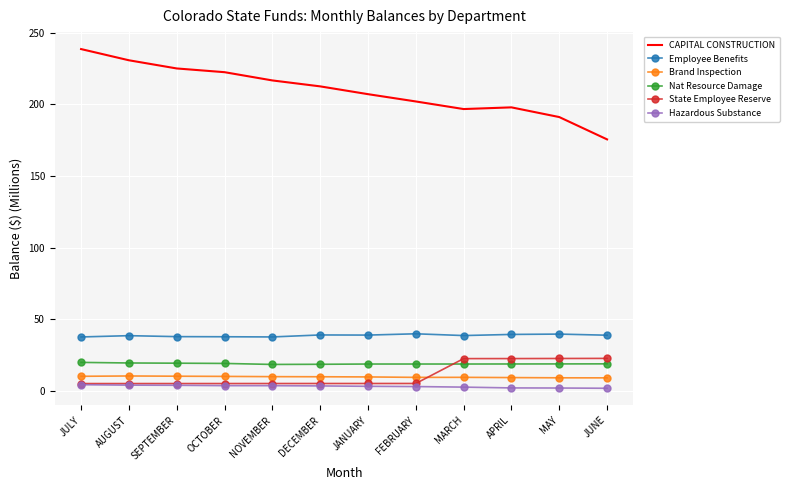

Which series changed the most between JANUARY and MARCH?

State Employee Reserve